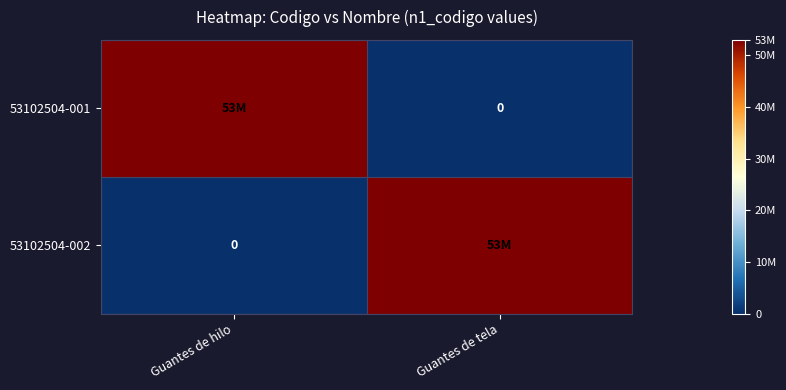

How many values in the 53102504-002 series are below 53000000?

1